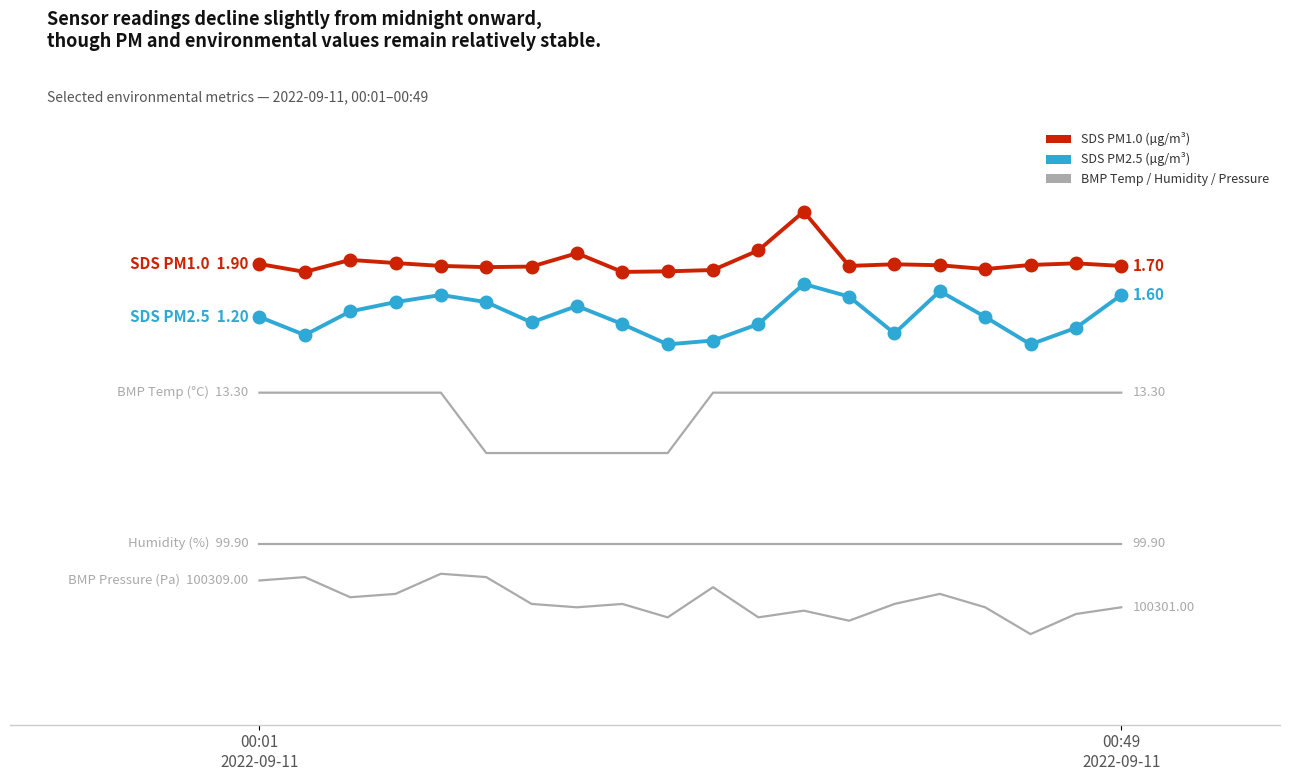

Is it true that BMP_pressure_norm equals 0.1 at 12?

False